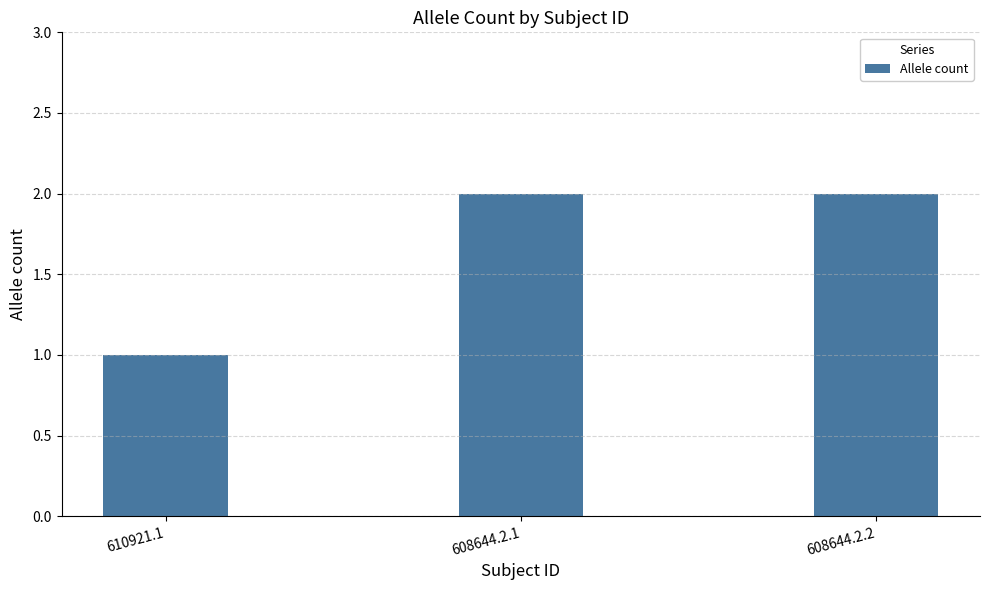

Is it true that the value at 608644.2.1 is 1?

False